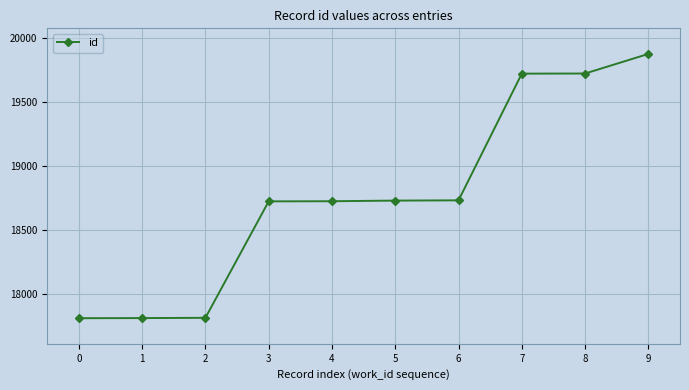

How many values are below 18733?

5